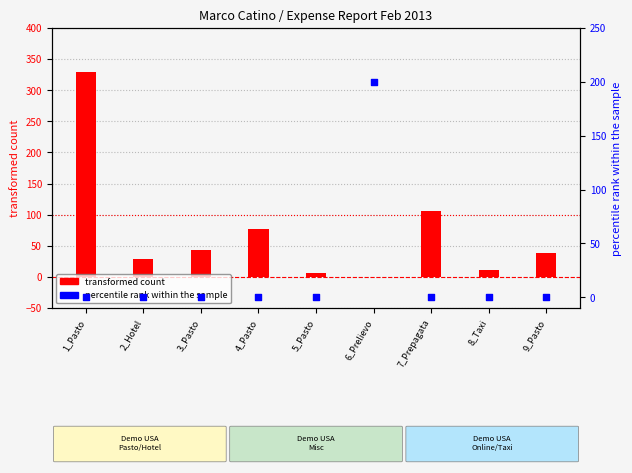

What is the total value across all series at 3_Pasto?

42.8